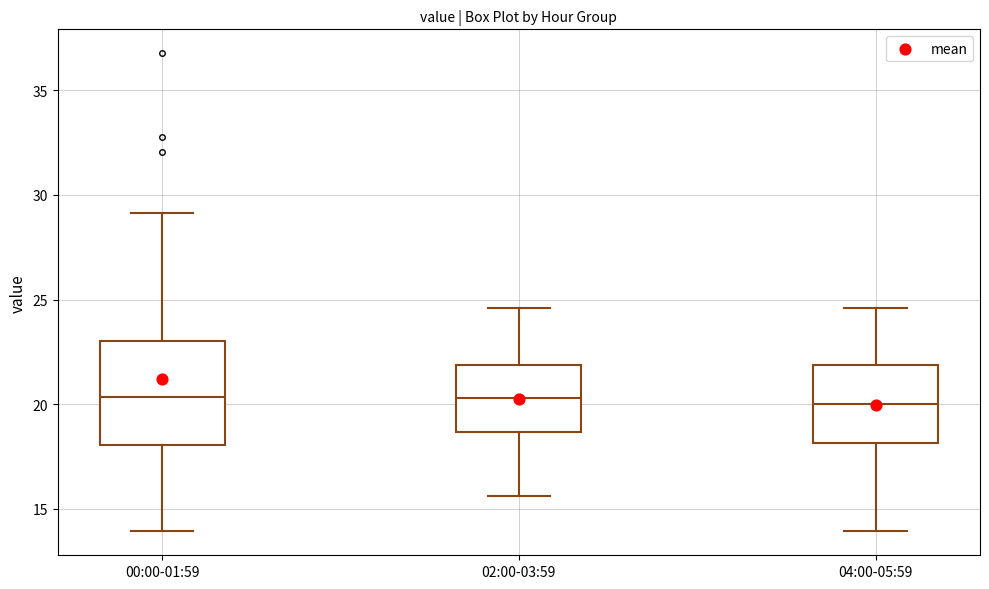

Where does the upper whisker of the box for 02:00-03:59 end on the y-axis? The values are not printed on the chart, so give them approximately, as read against the axis.

24.5